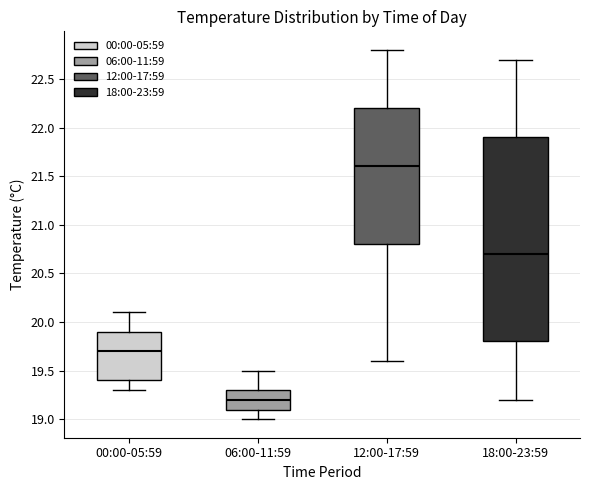

Reading left to right, read every box against the y-axis: the position of its median line, the range the box covers, and the ends of its whiskers. The values are not printed on the chart, so give them approximately, as read against the axis.

00:00-05:59: median 19.7, box 19.4 to 19.9, whiskers 19.3 to 20.1
06:00-11:59: median 19.2, box 19.1 to 19.3, whiskers 19.0 to 19.5
12:00-17:59: median 21.6, box 20.8 to 22.2, whiskers 19.6 to 22.8
18:00-23:59: median 20.7, box 19.8 to 21.9, whiskers 19.2 to 22.7